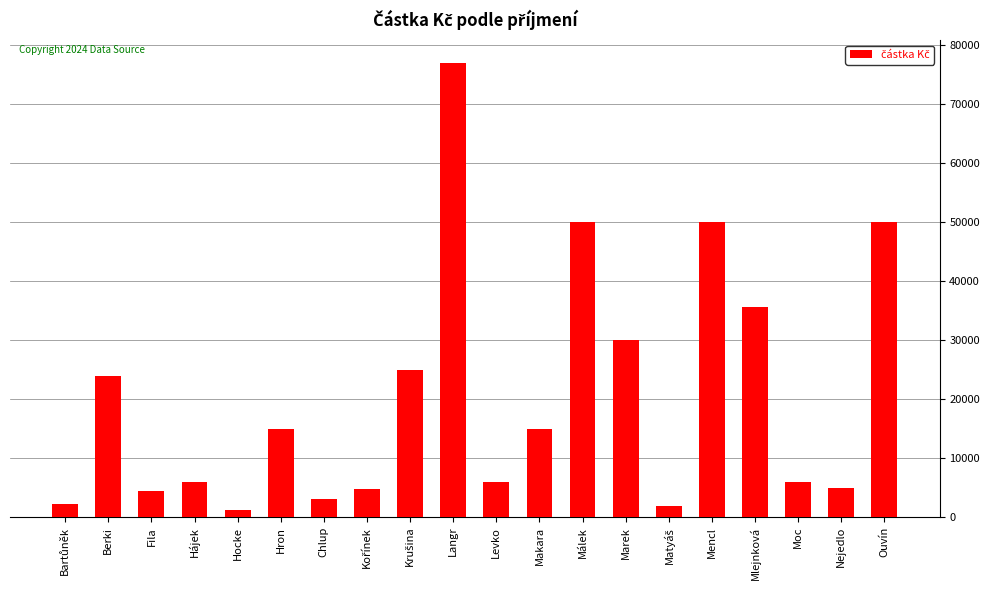

At which label is the value closest to 39125?

Mlejnková